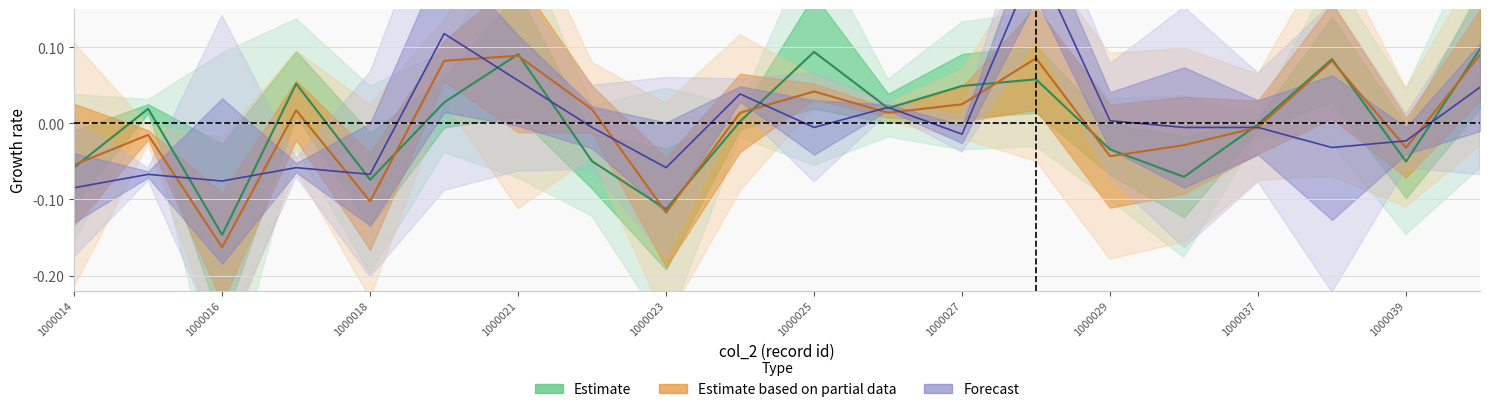

What is the total value across all series at 1000016?

-0.4